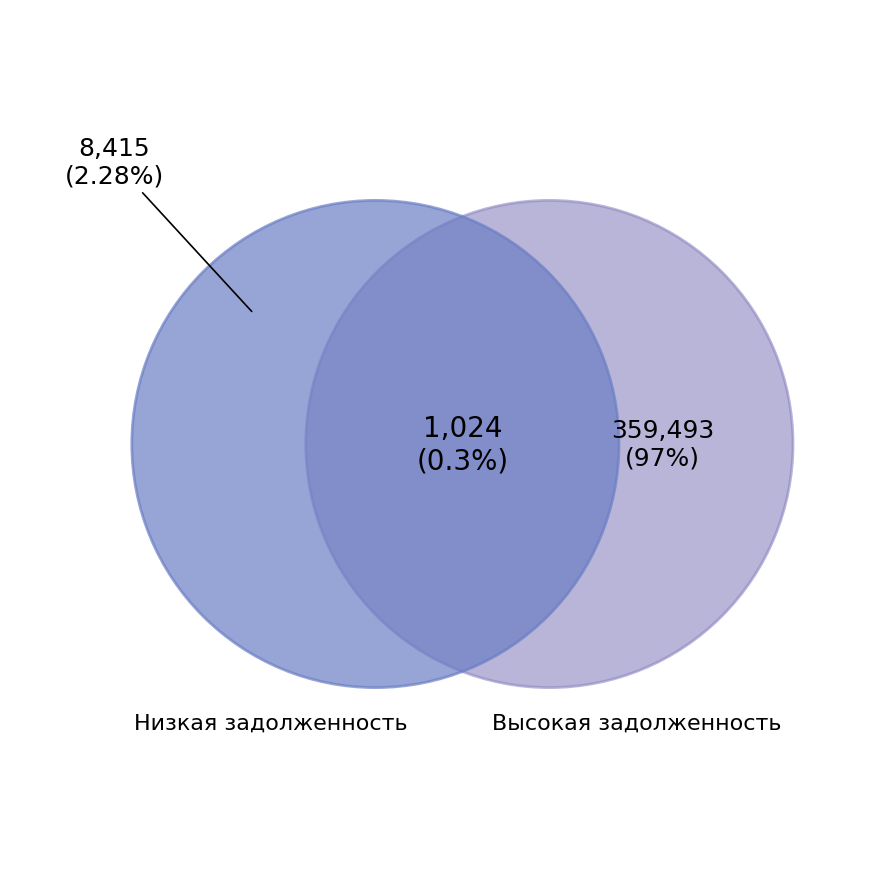

True or false: 5 accounts for 0% of the total.

True